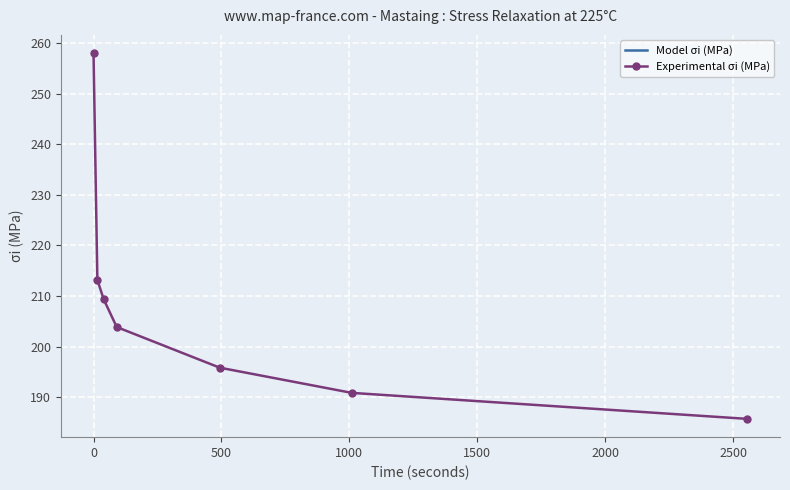

True or false: Experimental σi (MPa) has more than 0 interior local peaks.

False